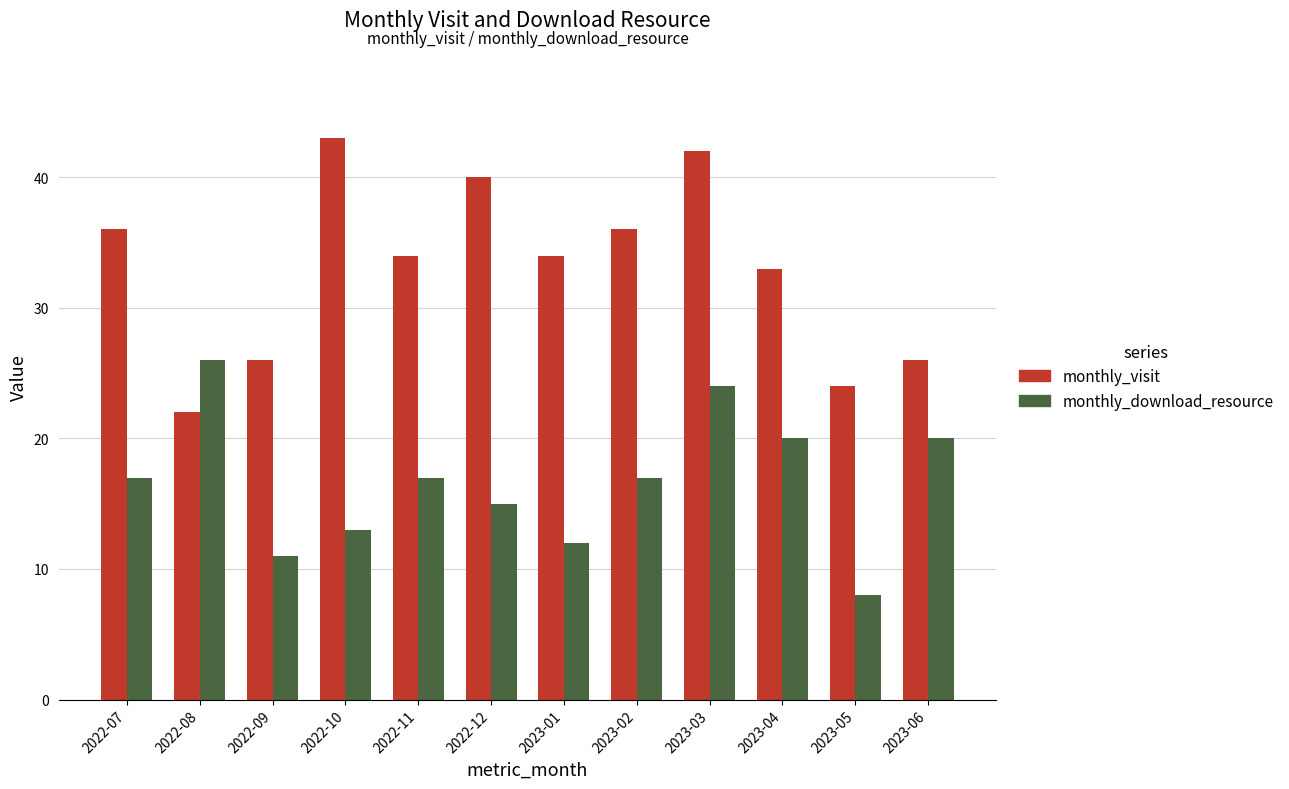

What is the average value of the monthly_download_resource series?

17